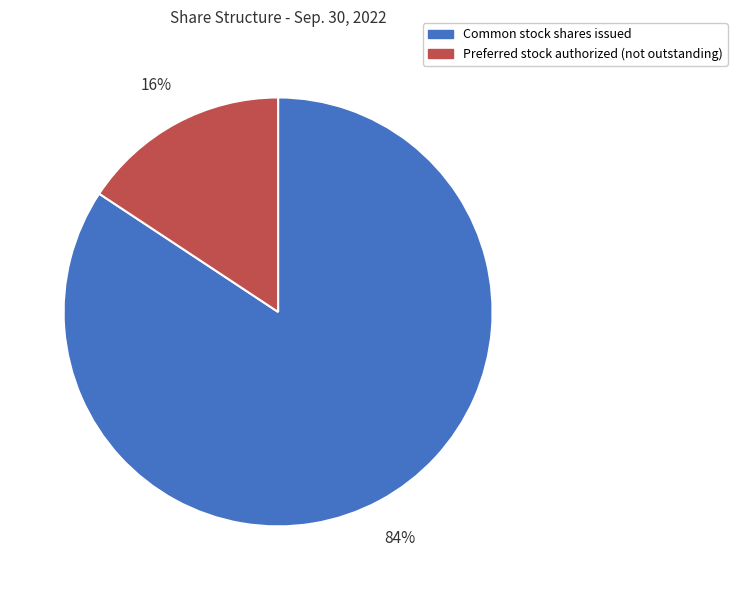

The Common stock shares issued slice represents 84% of the pie. True or false?

True